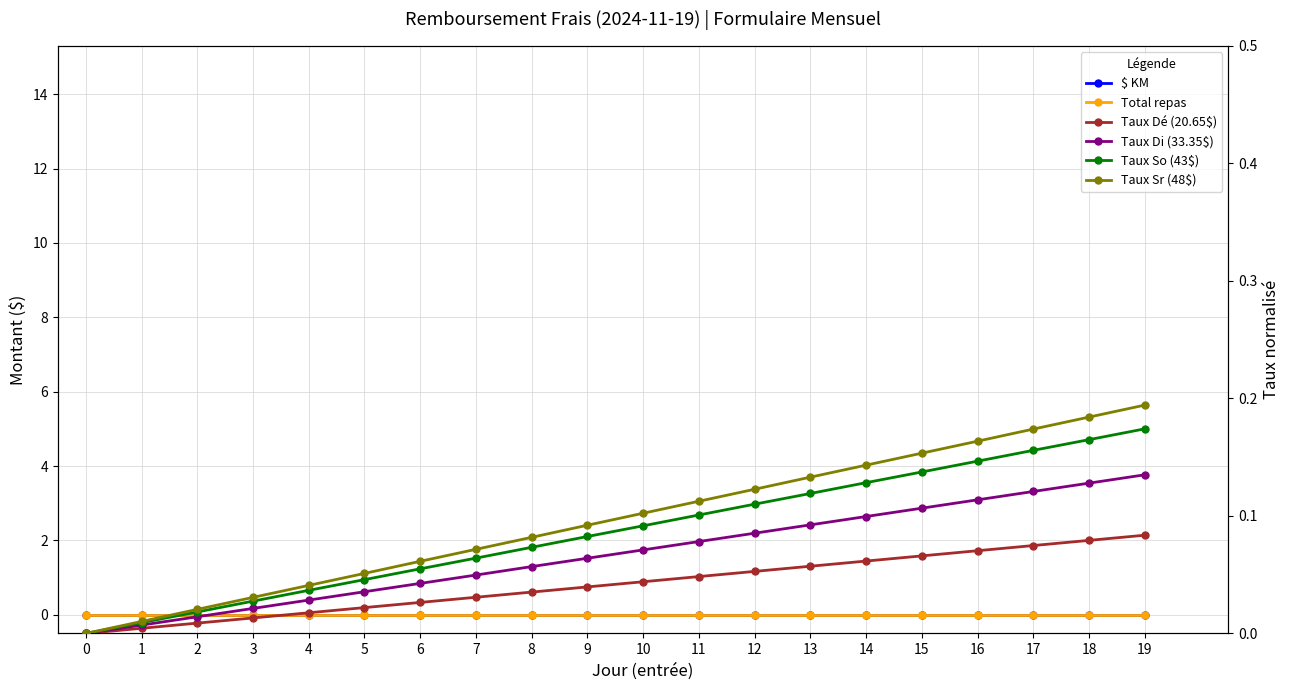

Reading left to right, what are all the values shown in this chart?

$ KM: 0=0.0	1=0.0	2=0.0	3=0.0	4=0.0	5=0.0	6=0.0	7=0.0	8=0.0	9=0.0	10=0.0	11=0.0	12=0.0	13=0.0	14=0.0	15=0.0	16=0.0	17=0.0	18=0.0	19=0.0
Total repas: 0=0.0	1=0.0	2=0.0	3=0.0	4=0.0	5=0.0	6=0.0	7=0.0	8=0.0	9=0.0	10=0.0	11=0.0	12=0.0	13=0.0	14=0.0	15=0.0	16=0.0	17=0.0	18=0.0	19=0.0
Taux Dé (20.65$): 0=0.0	1=0.0	2=0.0	3=0.0	4=0.0	5=0.0	6=0.0	7=0.0	8=0.0	9=0.0	10=0.0	11=0.0	12=0.1	13=0.1	14=0.1	15=0.1	16=0.1	17=0.1	18=0.1	19=0.1
Taux Di (33.35$): 0=0.0	1=0.0	2=0.0	3=0.0	4=0.0	5=0.0	6=0.0	7=0.0	8=0.1	9=0.1	10=0.1	11=0.1	12=0.1	13=0.1	14=0.1	15=0.1	16=0.1	17=0.1	18=0.1	19=0.1
Taux So (43$): 0=0.0	1=0.0	2=0.0	3=0.0	4=0.0	5=0.0	6=0.1	7=0.1	8=0.1	9=0.1	10=0.1	11=0.1	12=0.1	13=0.1	14=0.1	15=0.1	16=0.1	17=0.2	18=0.2	19=0.2
Taux Sr (48$): 0=0.0	1=0.0	2=0.0	3=0.0	4=0.0	5=0.1	6=0.1	7=0.1	8=0.1	9=0.1	10=0.1	11=0.1	12=0.1	13=0.1	14=0.1	15=0.2	16=0.2	17=0.2	18=0.2	19=0.2